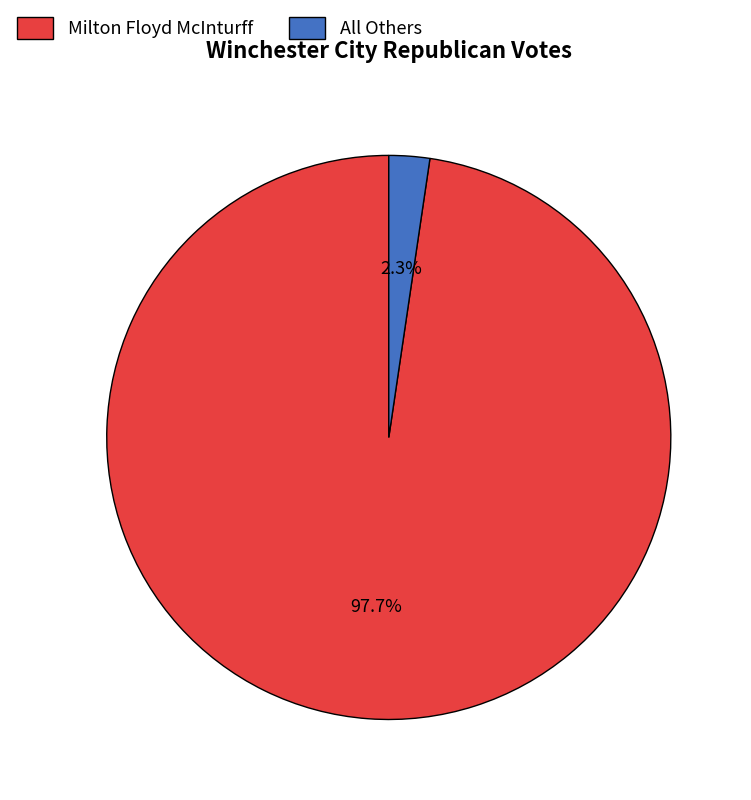

What is the smallest slice in the pie chart?

All Others